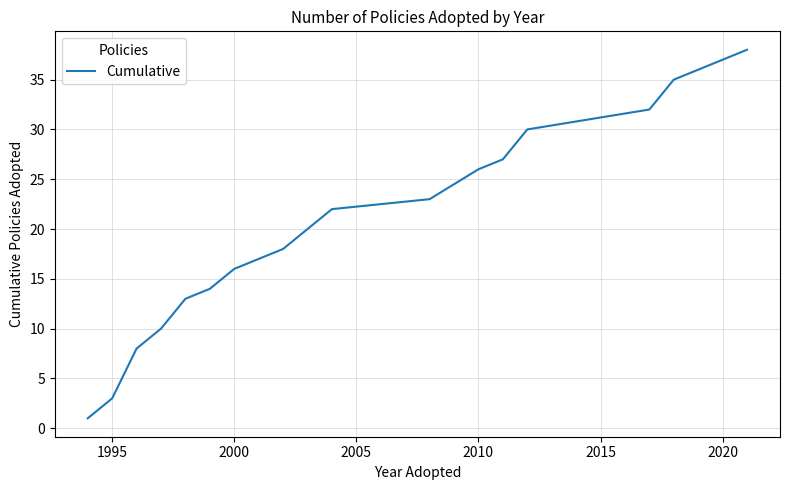

What is the difference between the maximum and minimum values?

37